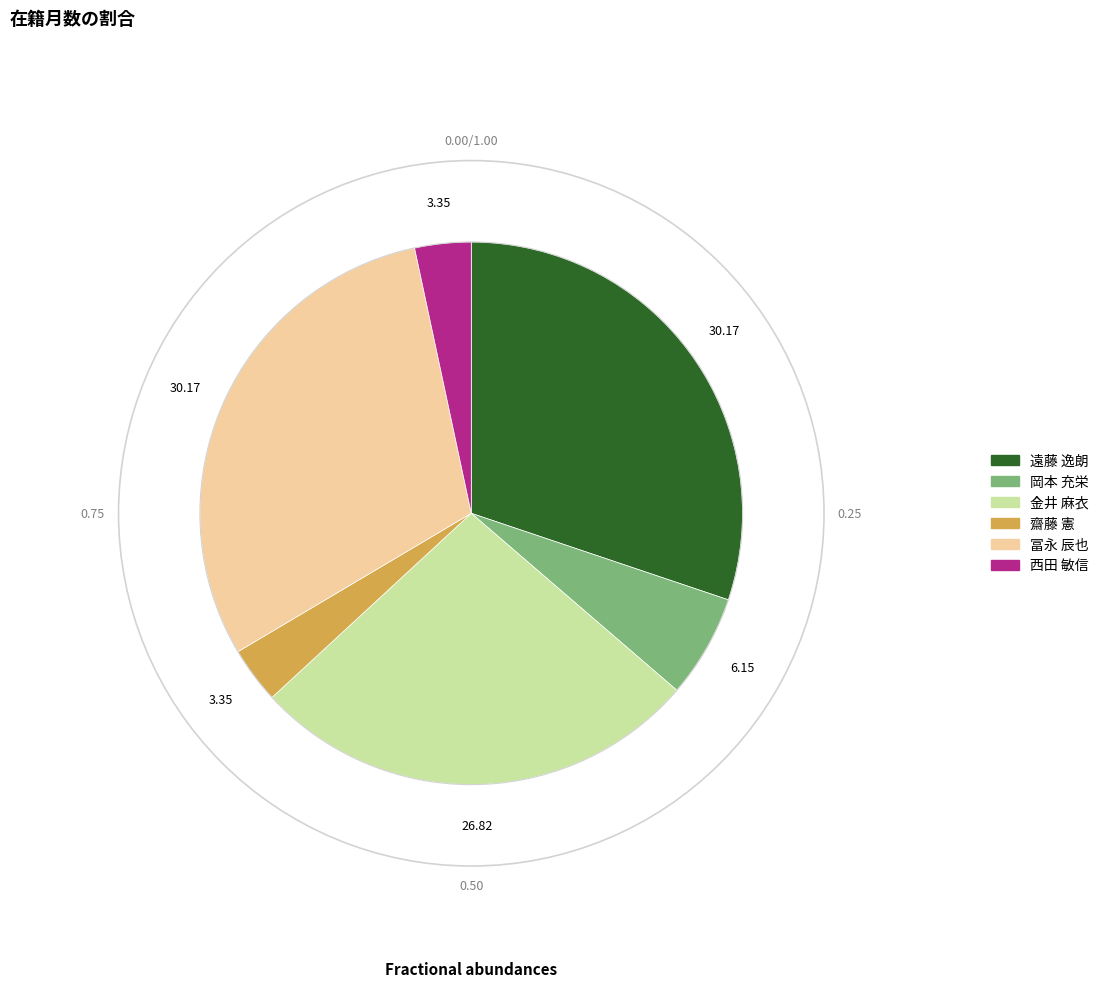

Is there any slice that represents more than half of the pie?

No